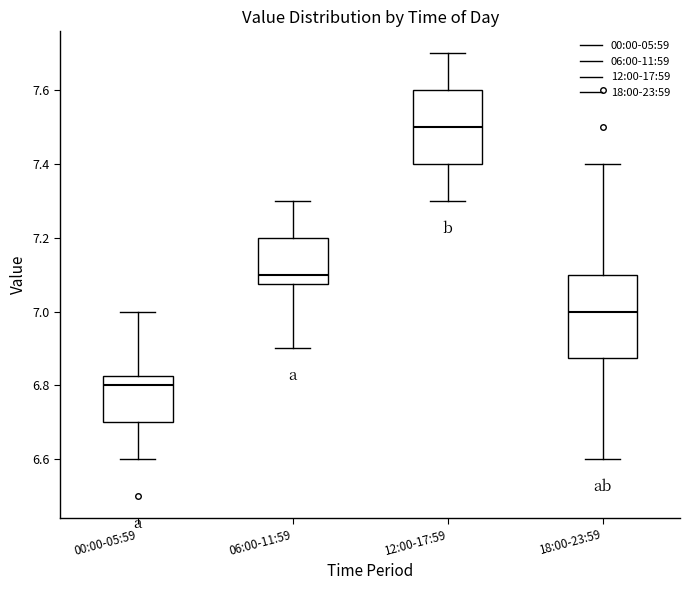

Where is the lower edge of the box for 06:00-11:59 on the y-axis? The values are not printed on the chart, so give them approximately, as read against the axis.

7.08